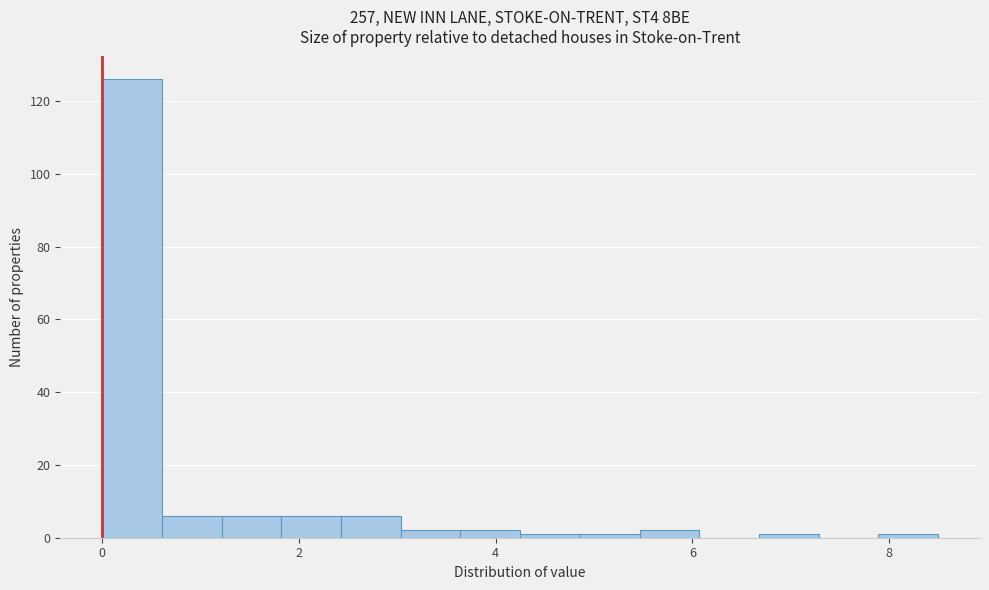

Read against the x-axis, roughly where is the centre of the tallest bar?

0.4